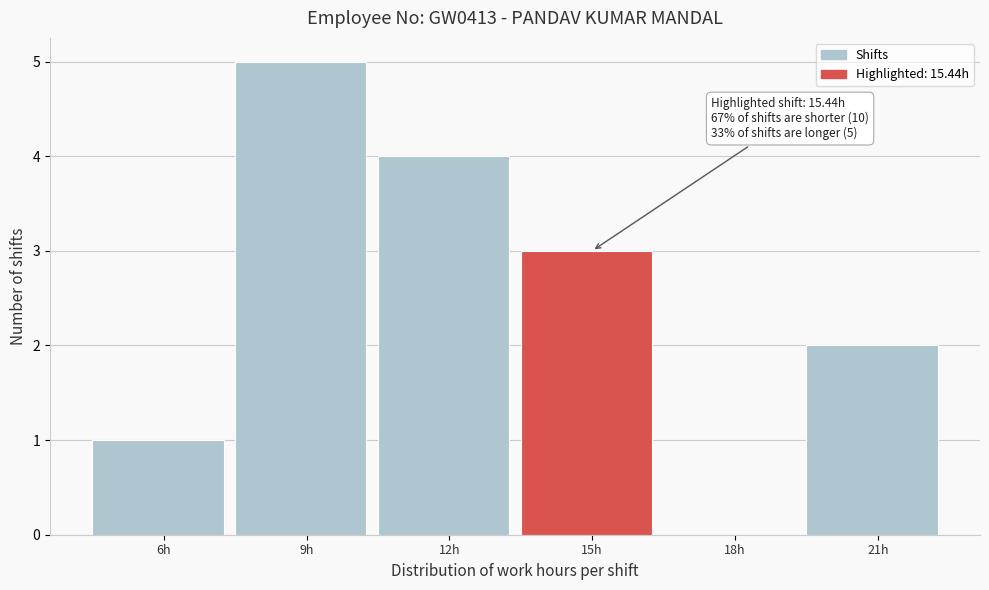

Reading left to right, extract all data points from this chart.

6h=1	9h=5	12h=4	15h=3	18h=0	21h=2